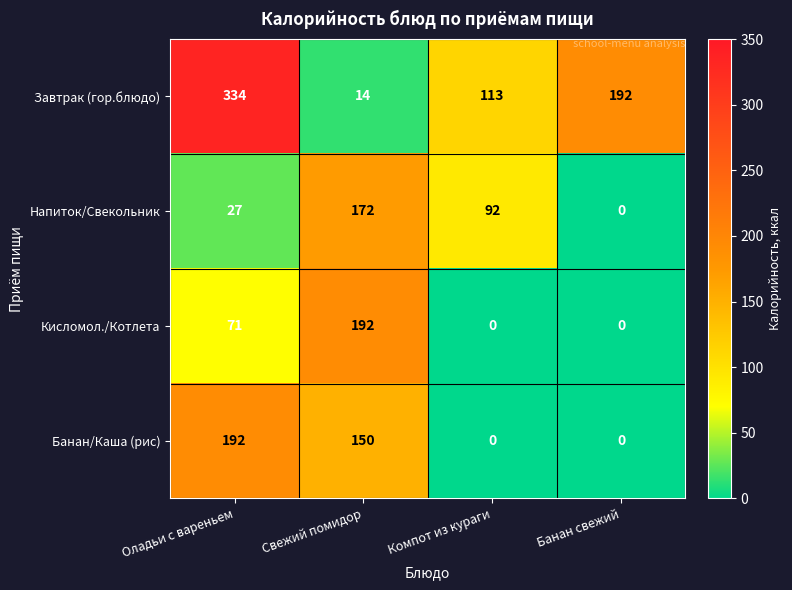

What is the difference between the highest and lowest values at Свежий помидор?

178